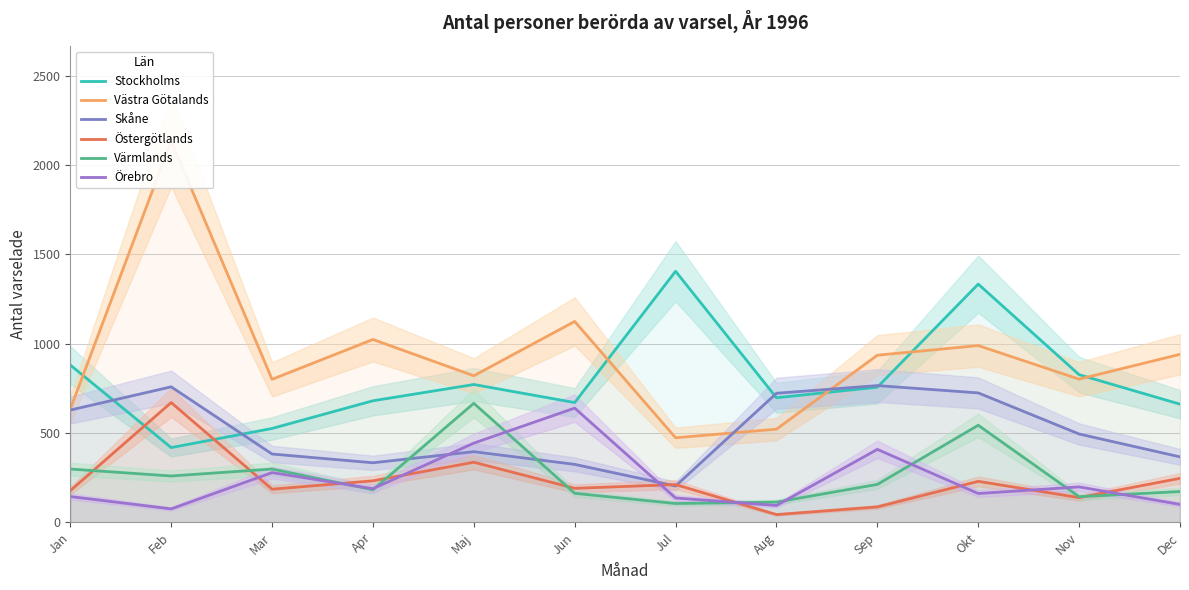

Between Mar and Maj, which series saw the biggest shift?

Värmlands